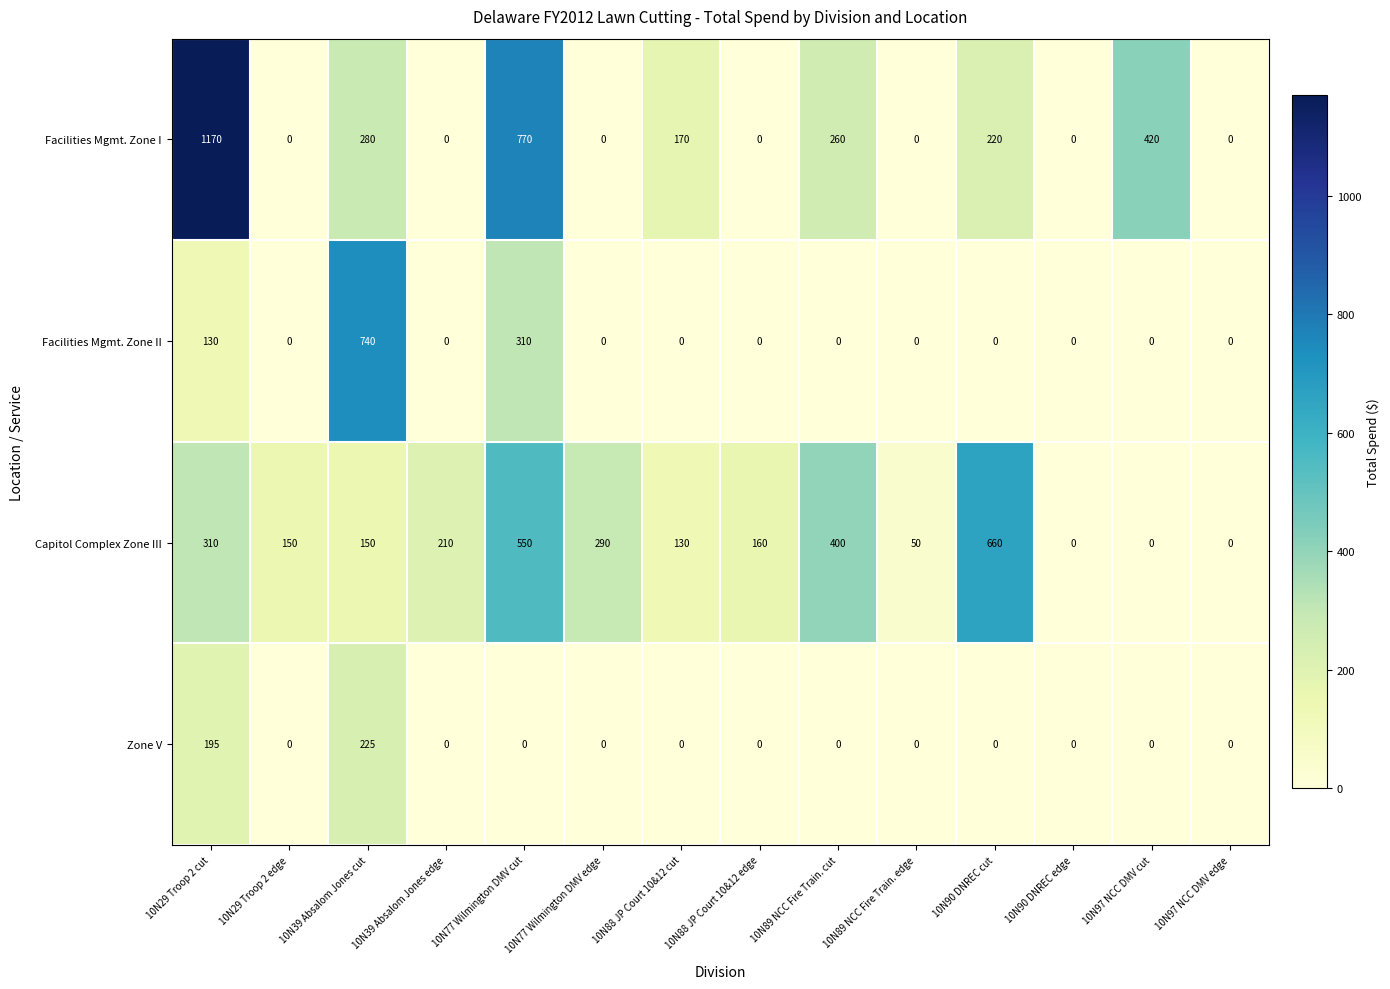

What is the difference between the second highest and second lowest values in the Facilities Mgmt. Zone II series?

310